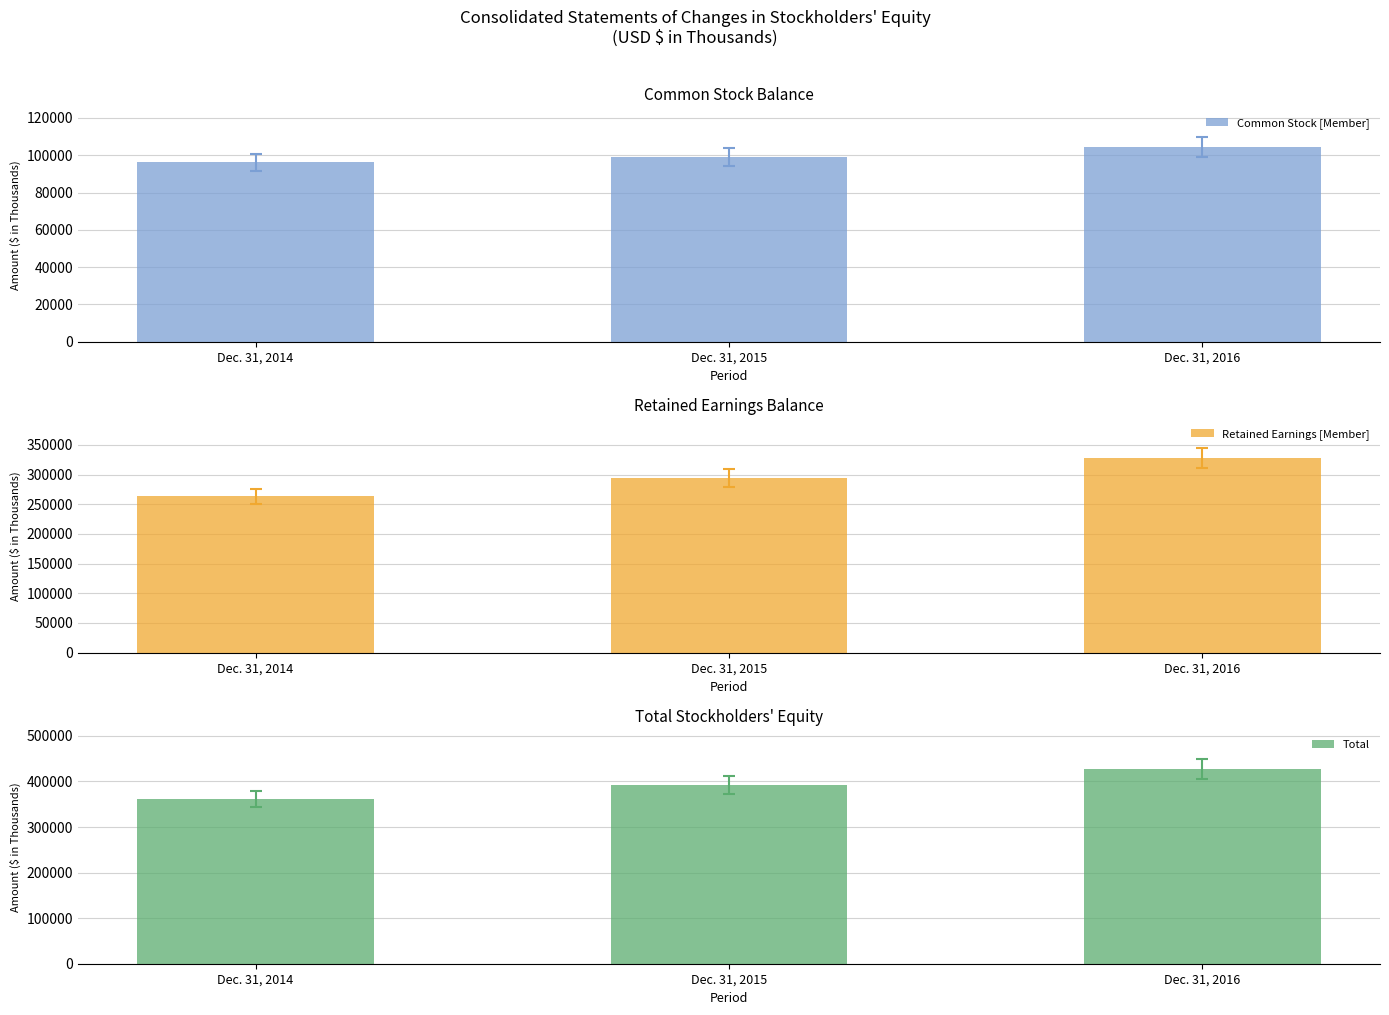

What is the minimum value for Common Stock [Member]?

96121